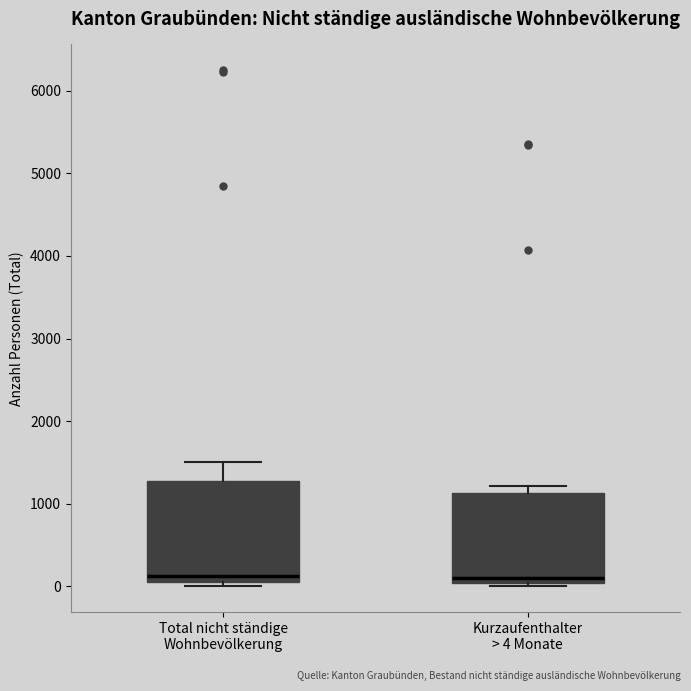

Reading left to right, transcribe this box plot: for each box, give where its median line is, the range the box spans, and where its two whiskers end, as read against the y-axis. The values are not printed on the chart, so give them approximately, as read against the axis.

Total nicht ständige Wohnbevölkerung: median 100 (just above the box's lower edge), box 100 to 1300, whiskers 0 to 1500
Kurzaufenthalter > 4 Monate: median 100, box 0 to 1100, whiskers 0 (just below the box's lower edge) to 1200